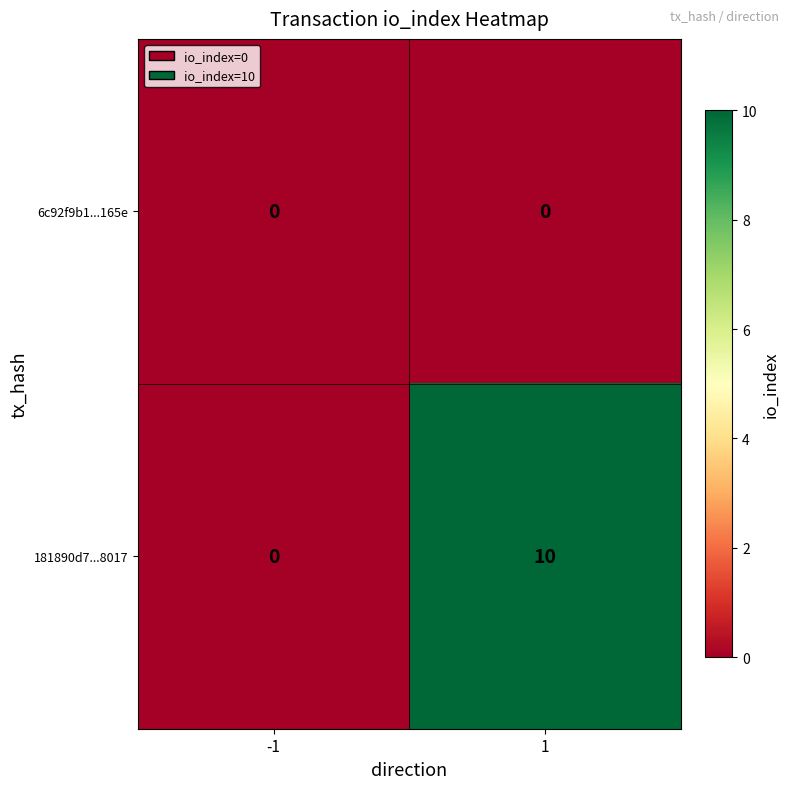

Rank the series at 1 from lowest to highest value.

6c92f9b1...165e, 181890d7...8017